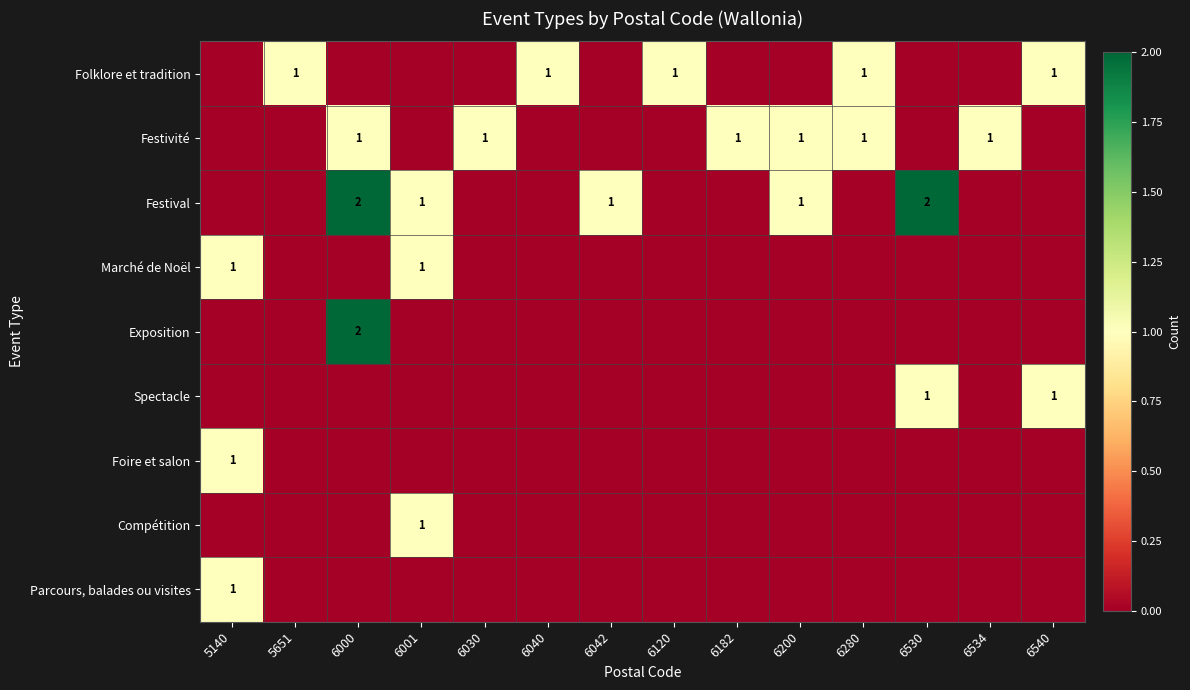

The value of Festivité at 6534 is 1. True or false?

True